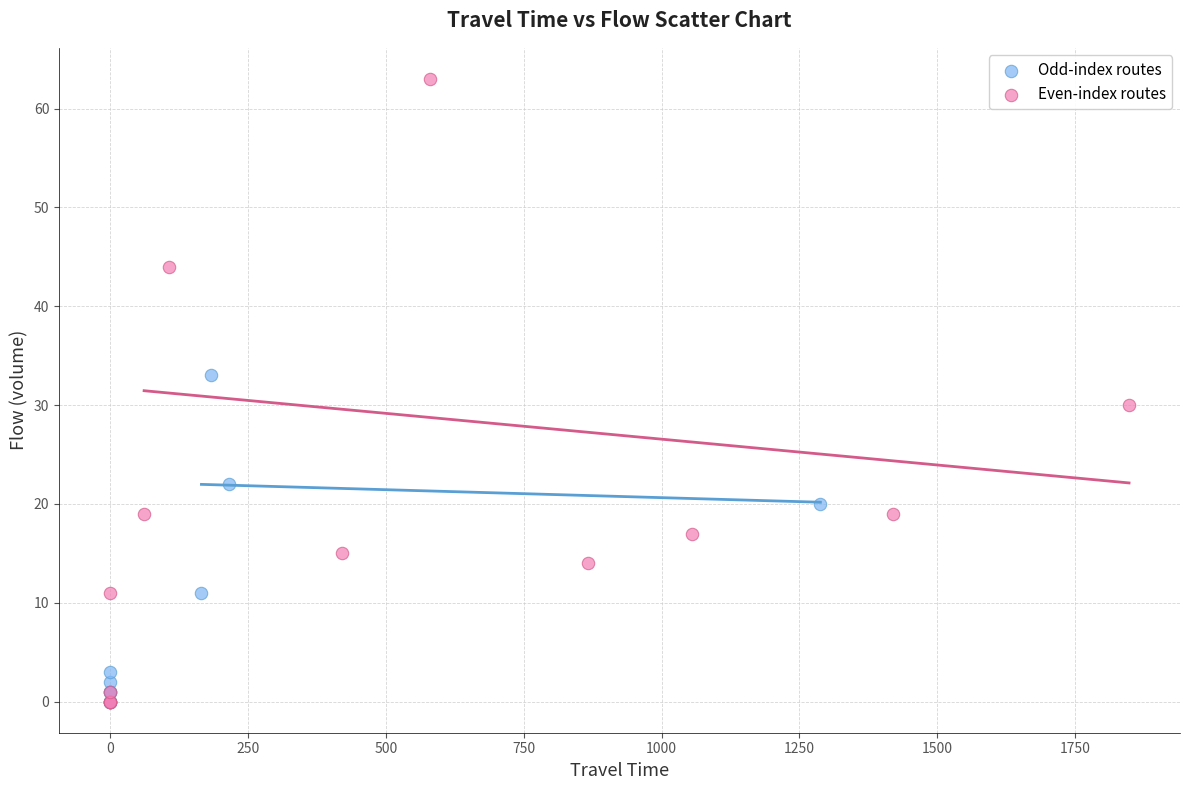

Which series has the widest spread of Y values?

Even-index routes